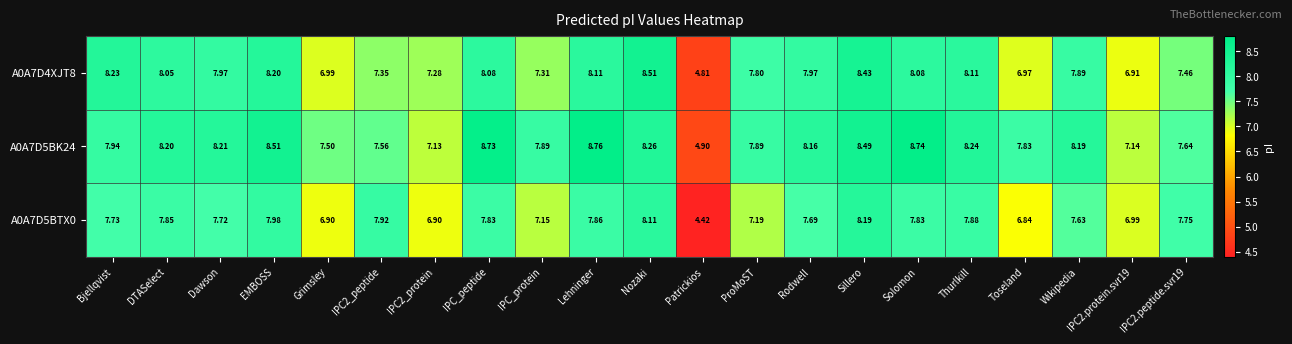

Is the value of A0A7D4XJT8 at IPC_protein greater than the value of A0A7D5BK24 at Rodwell?

No